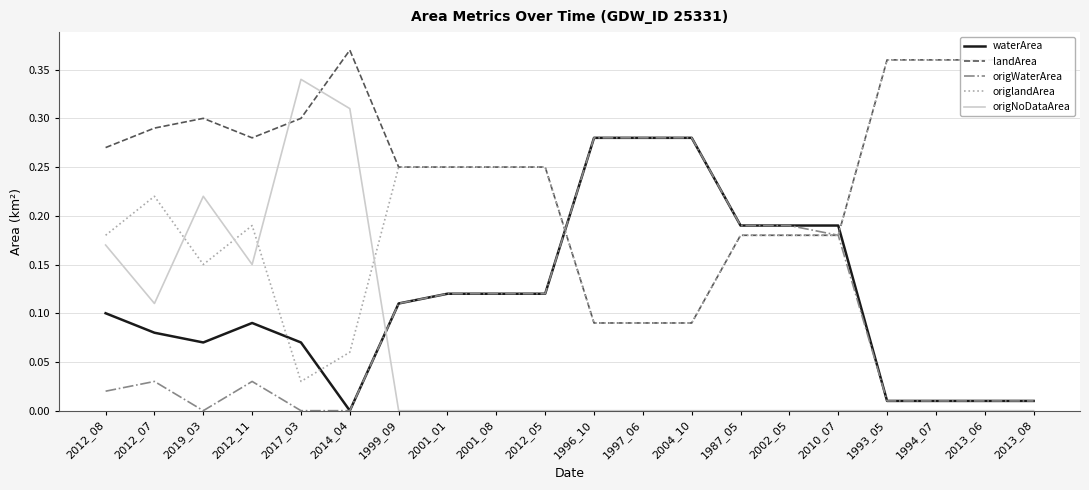

Is the value of waterArea at 2010_07 greater than the value of origWaterArea at 2012_05?

Yes